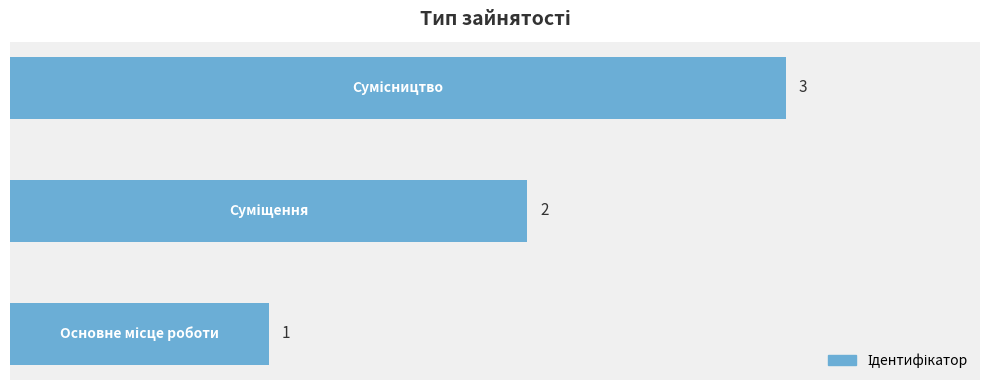

What is the greatest value displayed?

3